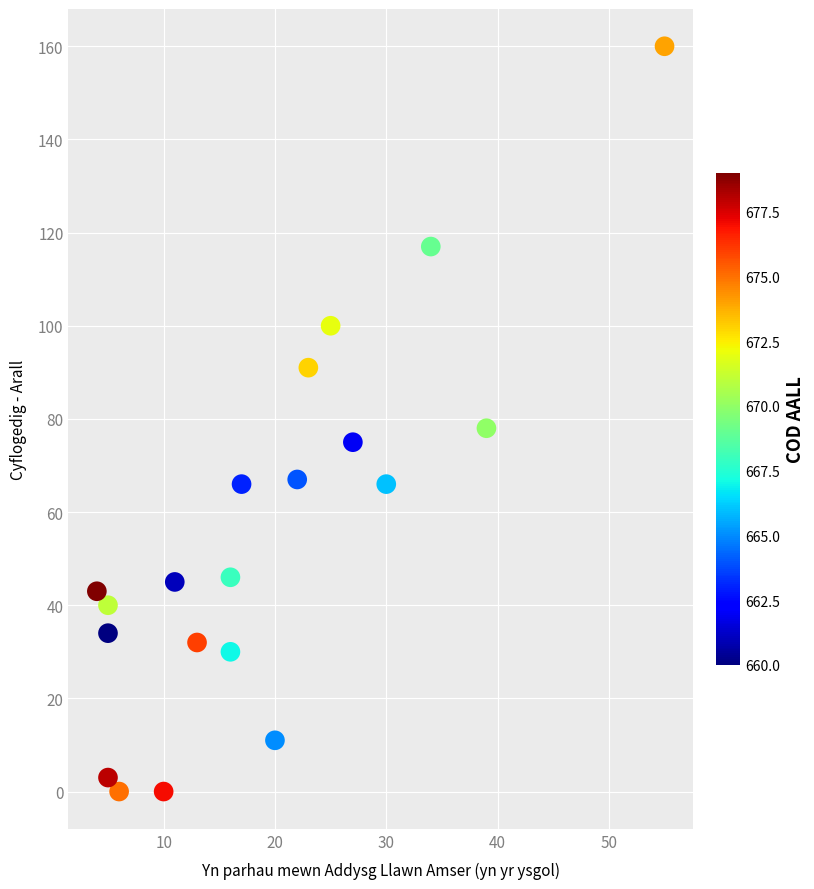

What is the range of X values (max minus min)?

51